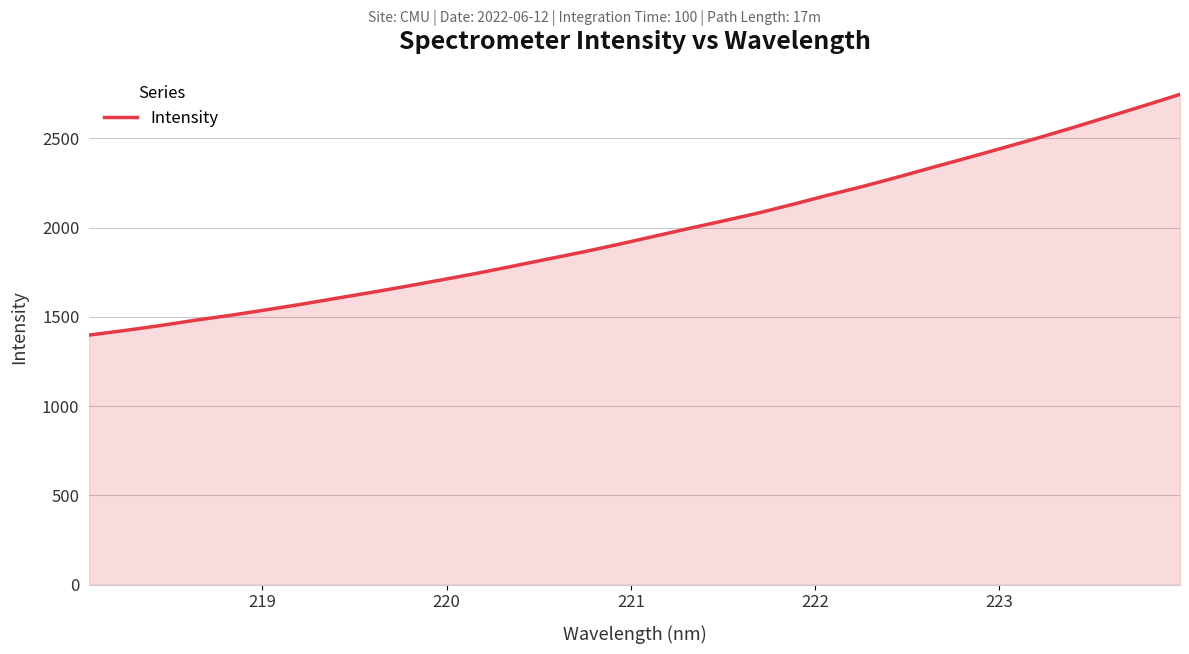

What is the difference between the maximum and minimum values?

1348.5